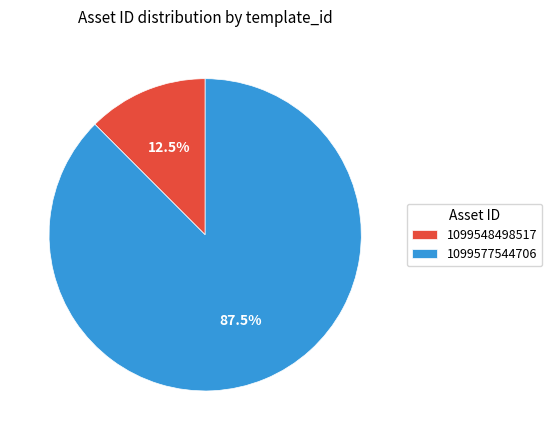

Is the sum of 1099548498517 and 1099577544706 greater than half?

Yes